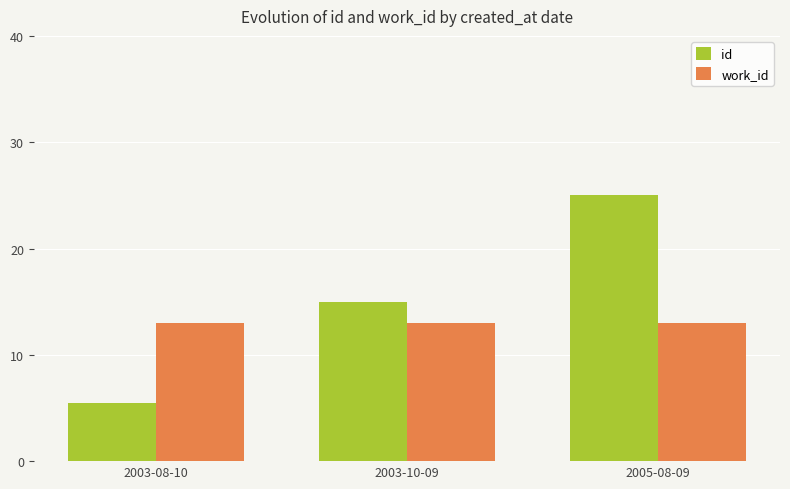

Is it true that id equals 25.0 at 2005-08-09?

True